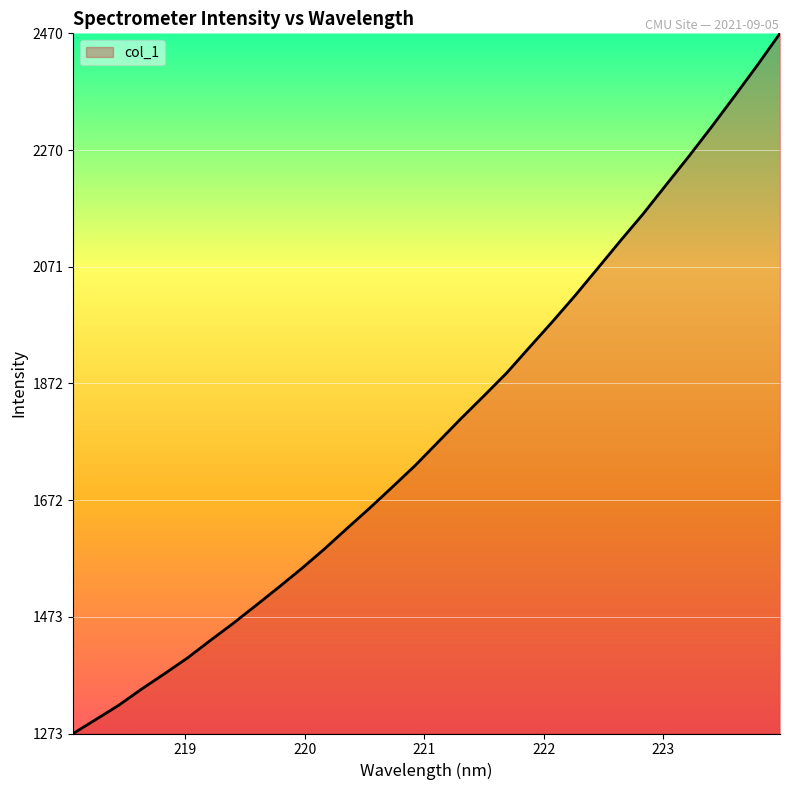

What is the maximum value shown in the chart?

2469.8